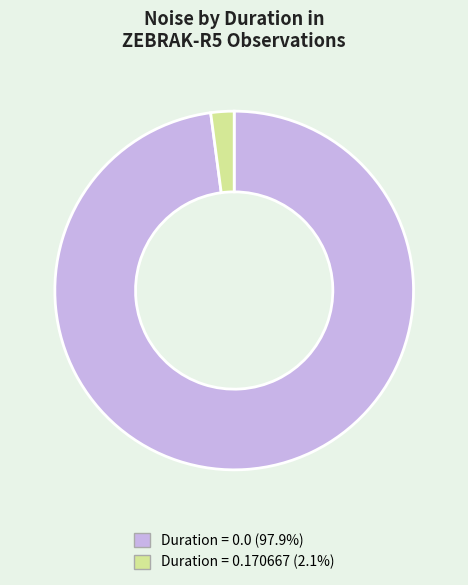

Is there a majority slice in this chart?

Yes